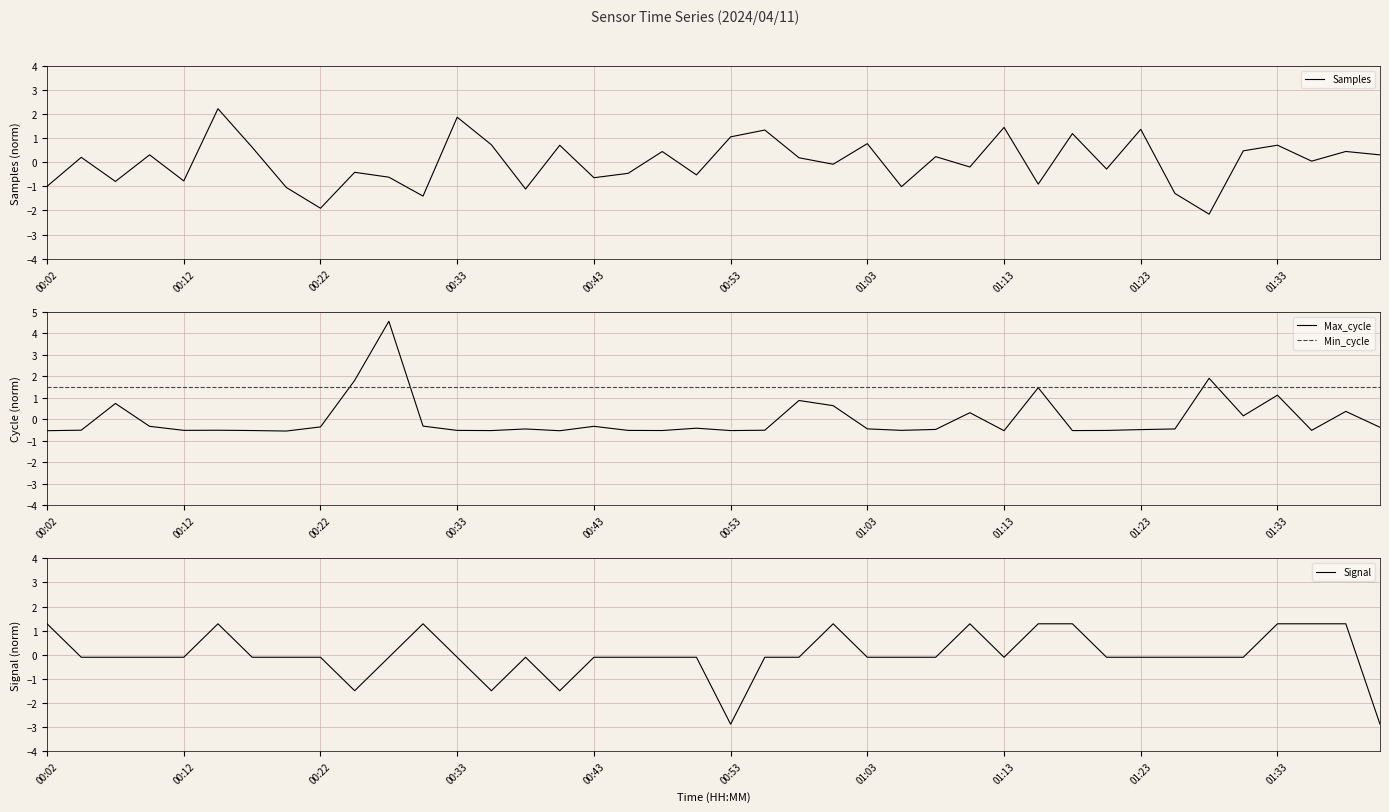

True or false: Min_cycle and Signal cross at least once.

False